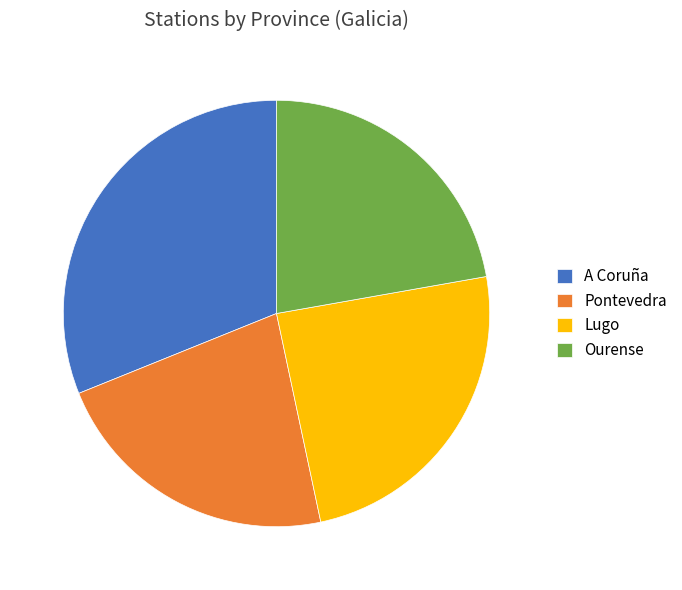

What is the ratio of the value at Lugo to the value at Ourense?

1.1